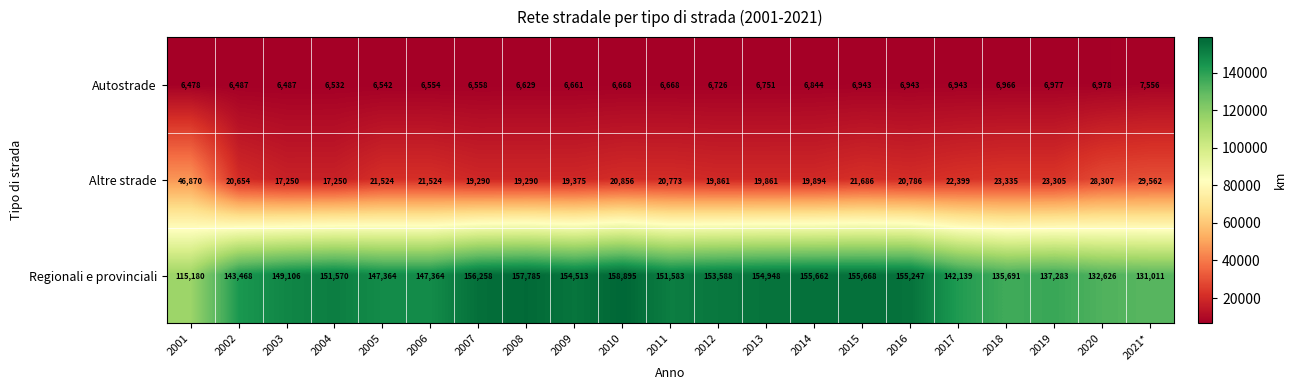

At how many categories does at least one series exceed 78571?

21